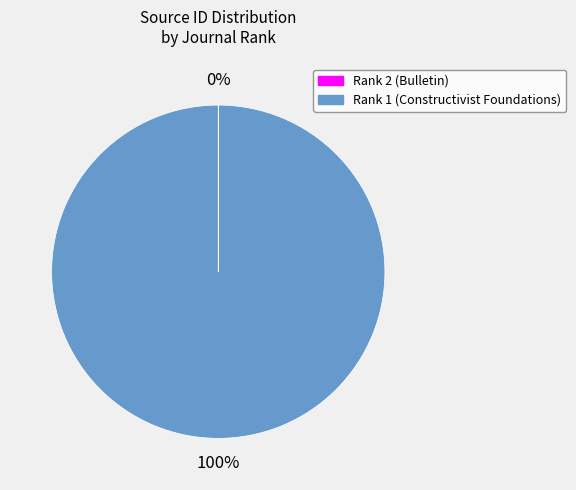

What is the largest slice in the pie chart?

Rank 1 (Constructivist Foundations)